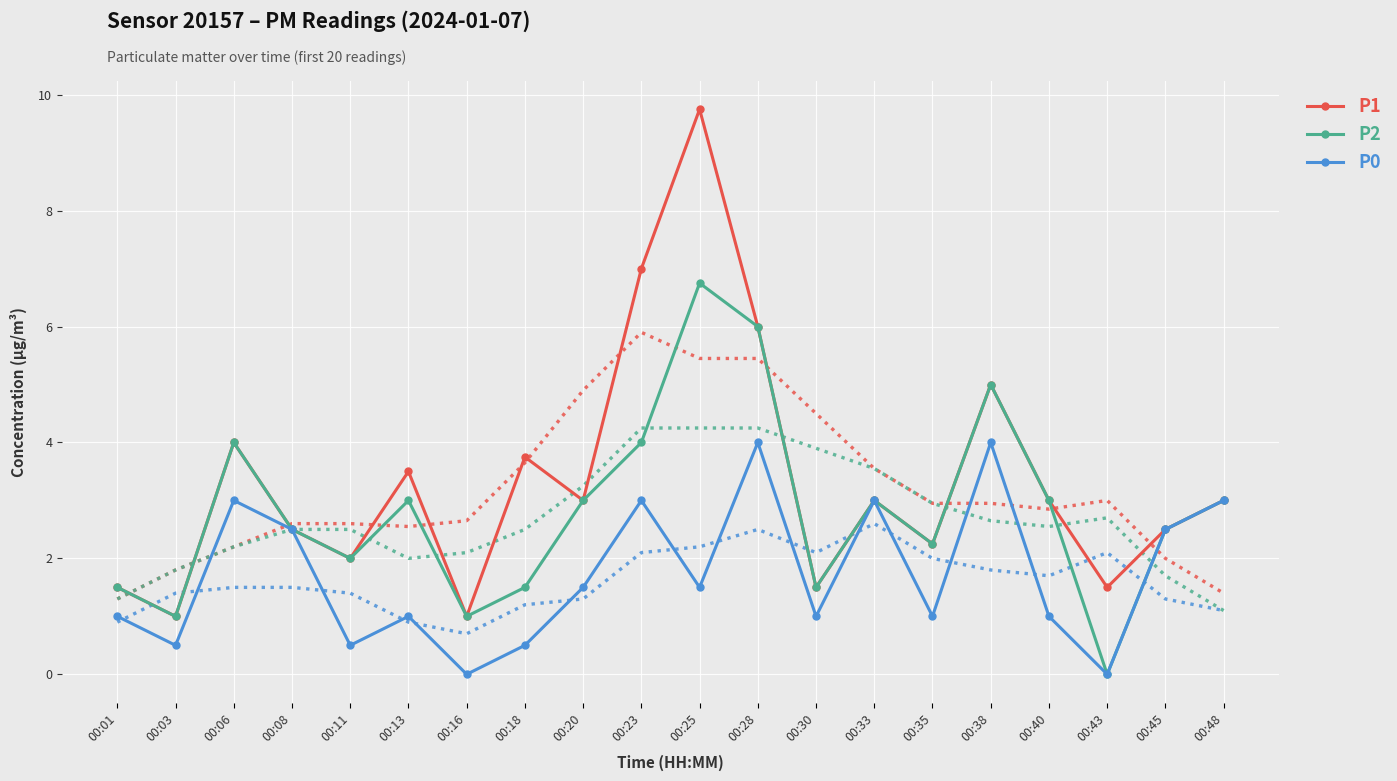

What is the total value across all series at 00:43?

9.3